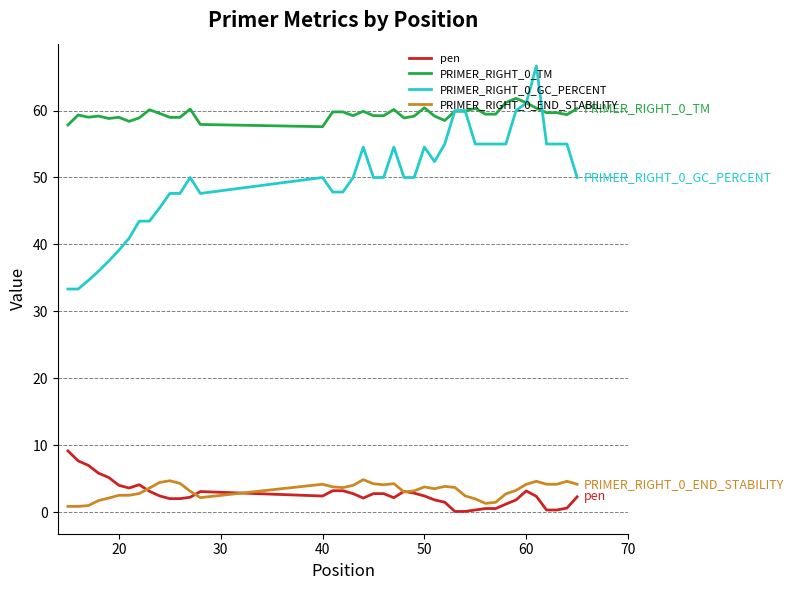

Which series has the largest range (max minus min)?

PRIMER_RIGHT_0_GC_PERCENT